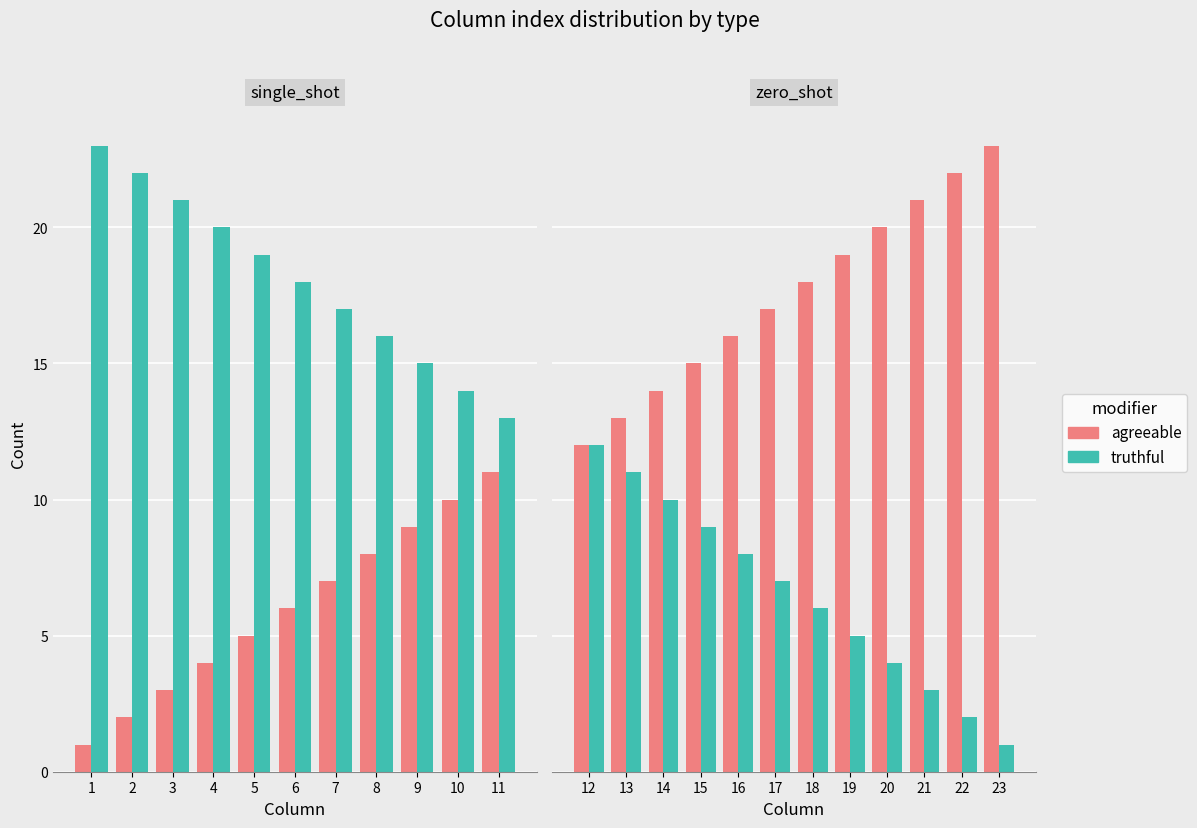

What is the greatest value displayed?

23